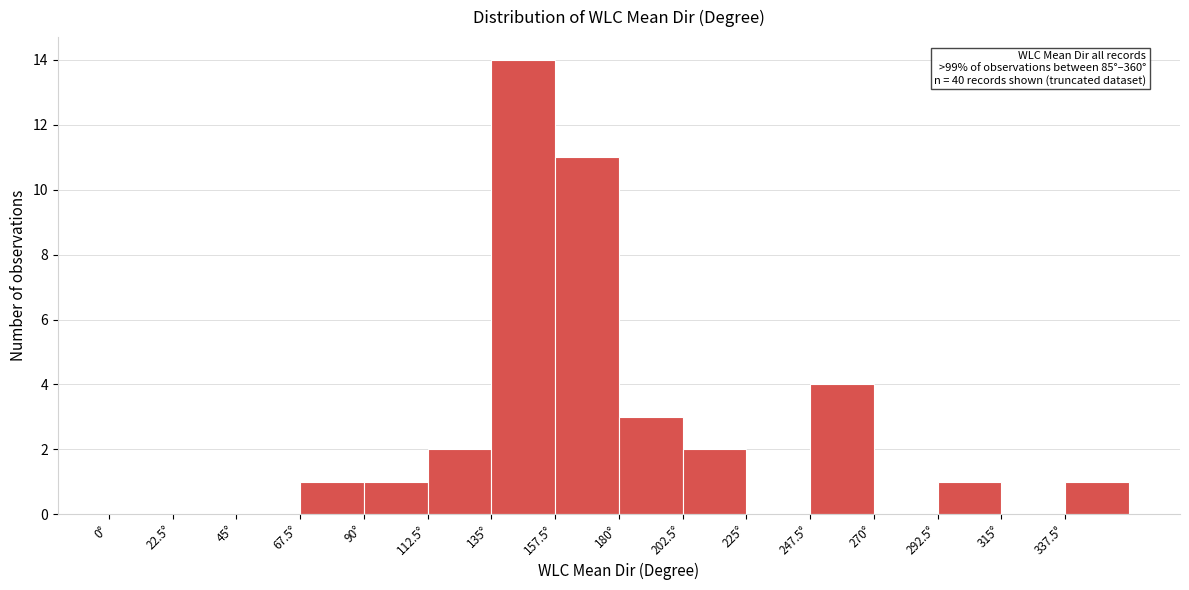

Over which range of the x-axis is the bar tallest?

135.0 to 157.5